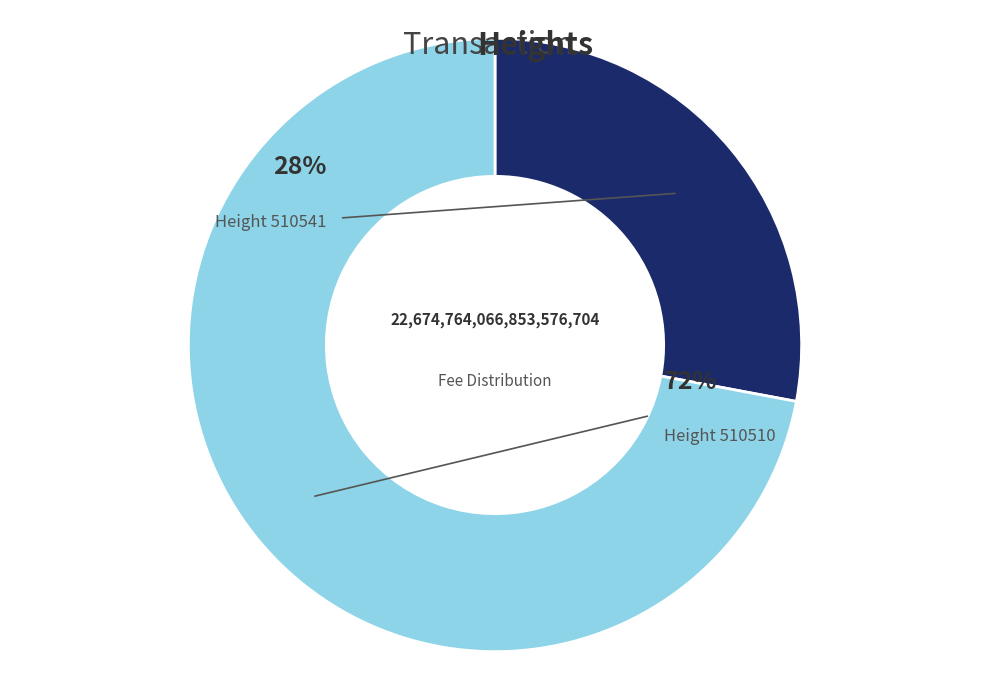

To the nearest percent, what is the combined percentage of 510541 and 510510?

100%